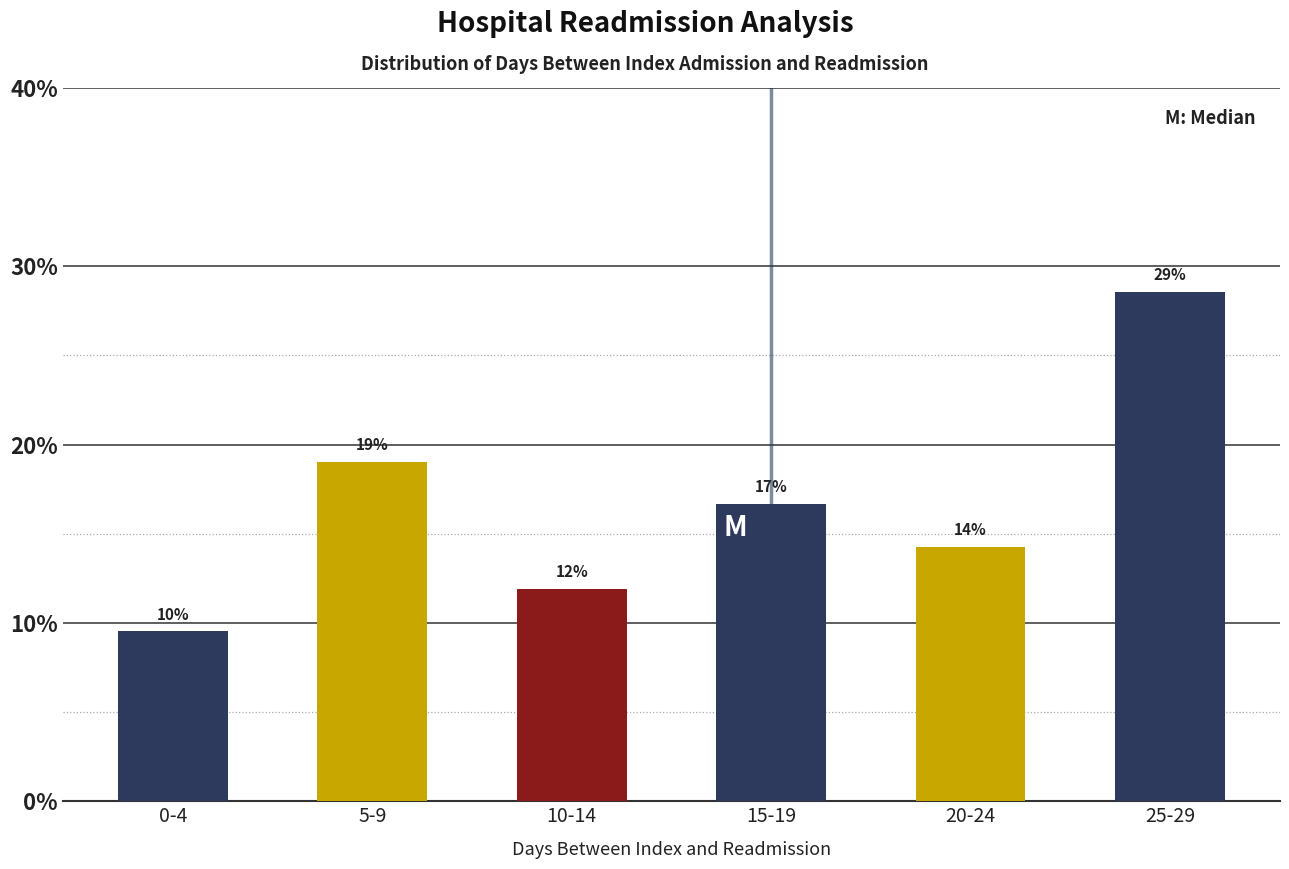

Are the bars horizontal?

No